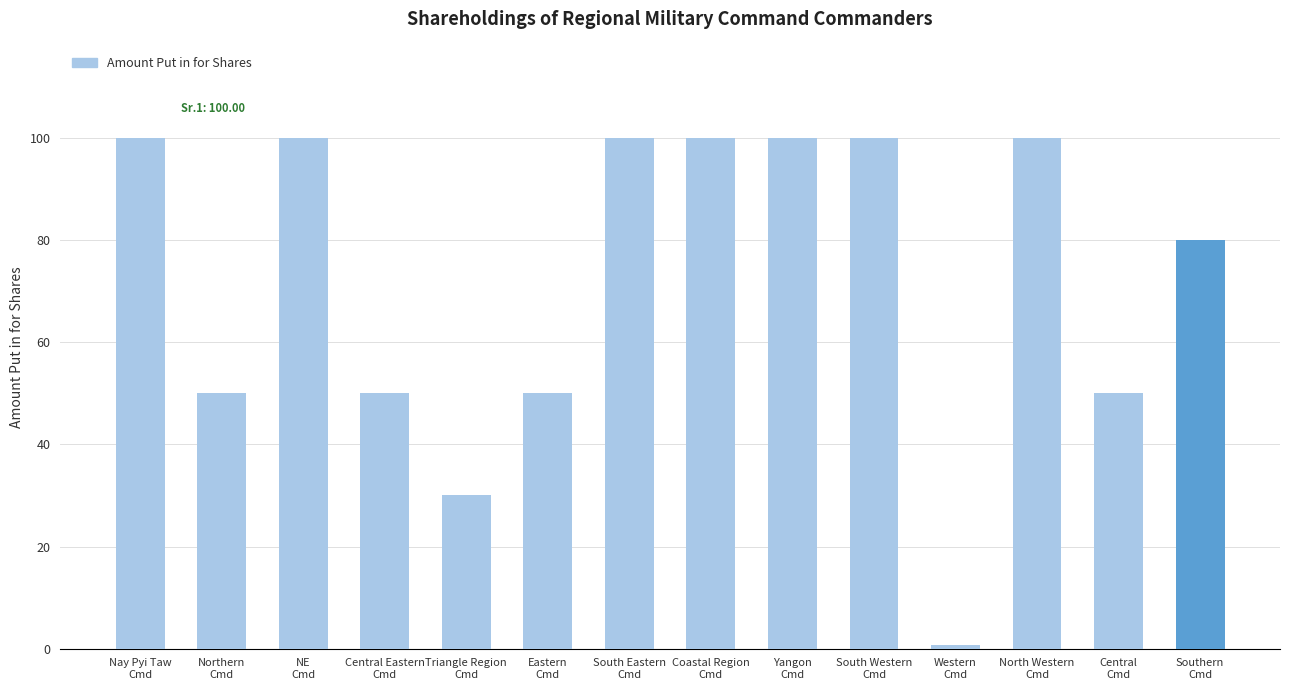

The chart shows a value of 100.0 at South Eastern
Cmd. True or false?

True